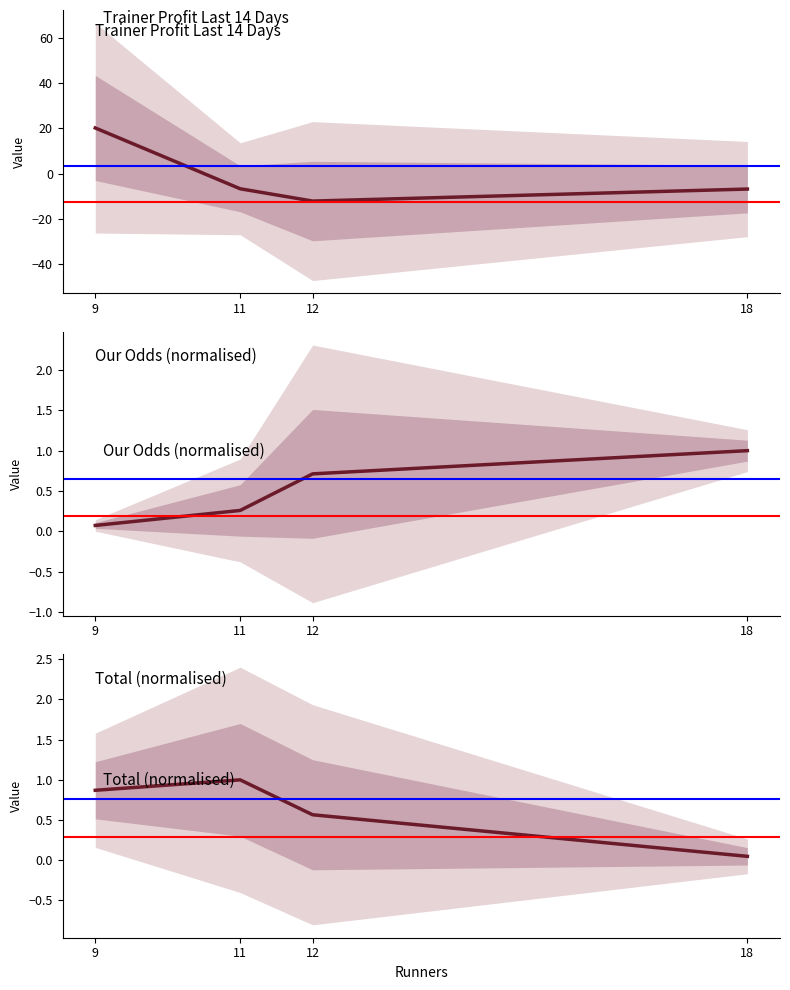

Rank the series at 12 from highest to lowest value.

Our Odds, Total, Trainer Profit Last 14 Days